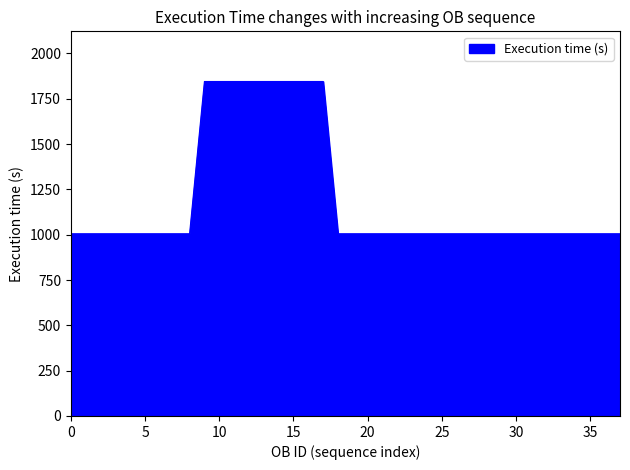

What is the difference between the maximum and minimum values?

840